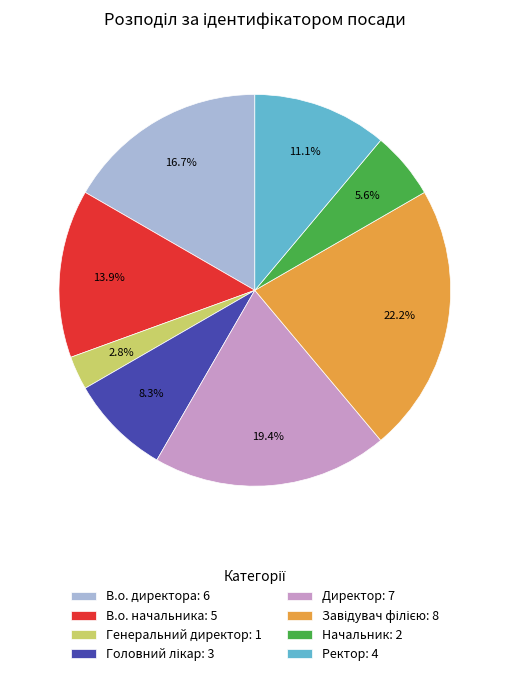

Which has a higher value, Директор: 7 or Генеральний директор: 1?

Директор: 7